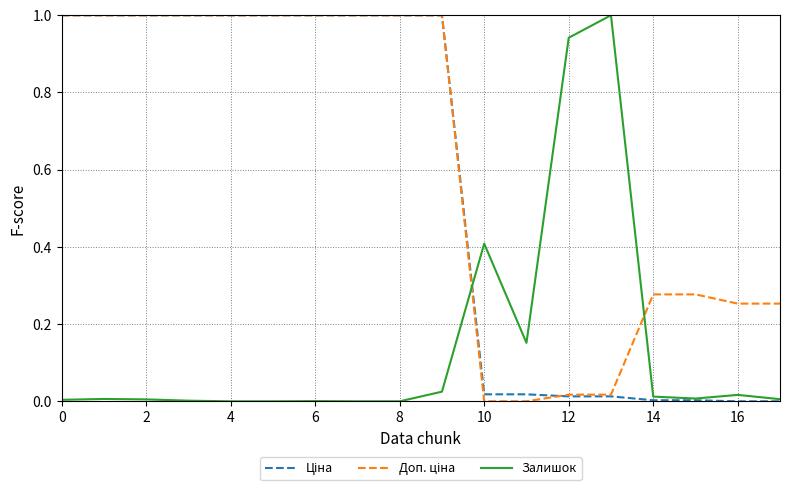

How many distinct data groups are displayed?

3